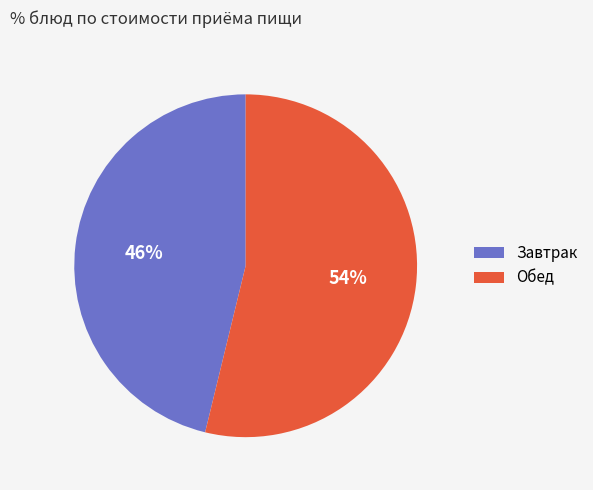

Approximately how many times larger is the value at Завтрак compared to Обед?

0.9